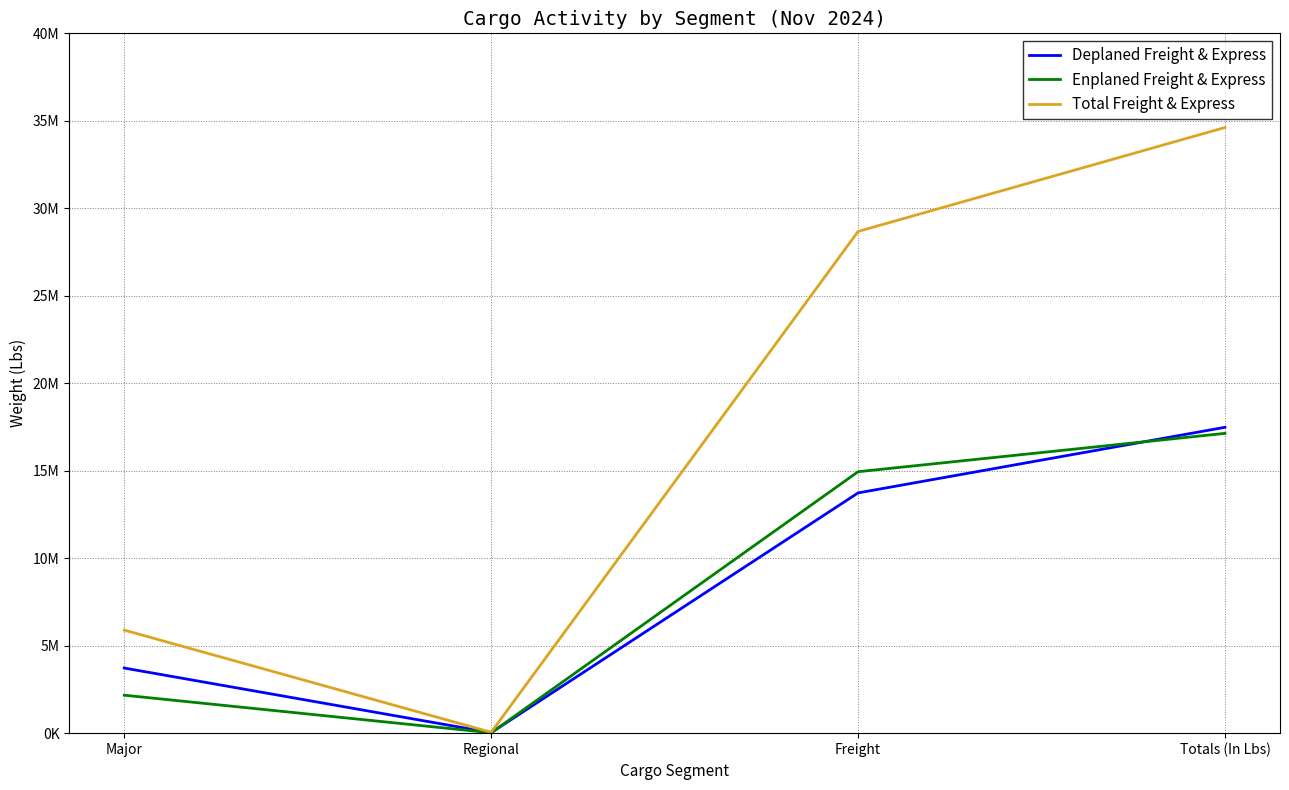

Does the chart have visible grid lines?

Yes